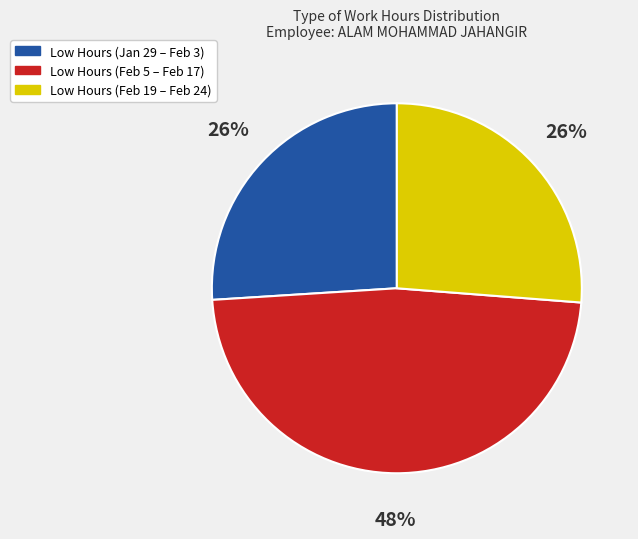

To the nearest percent, what is the average slice percentage?

33%